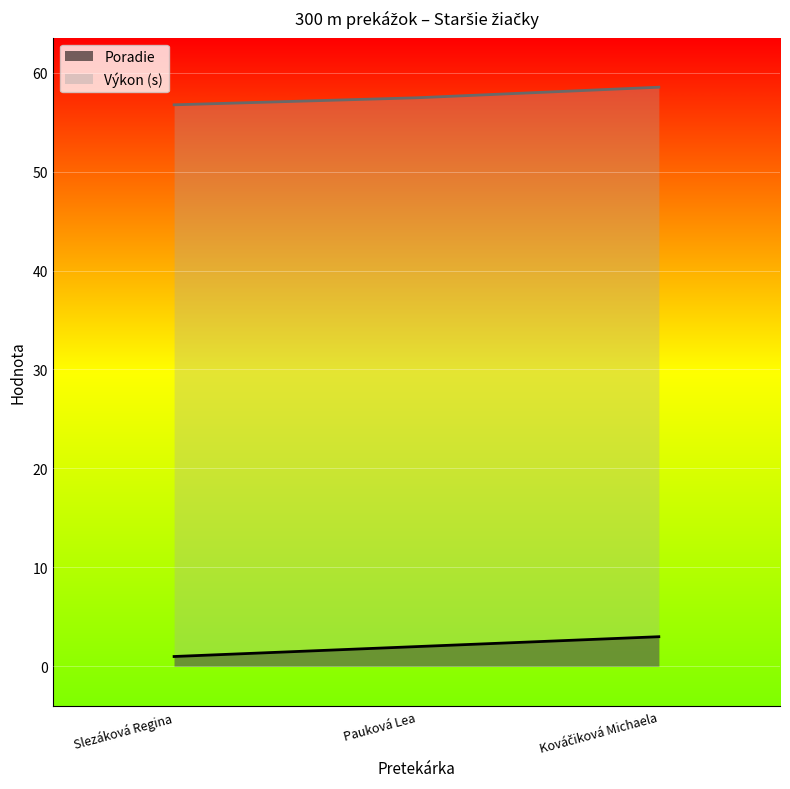

At which label does Poradie first exceed 2?

Kováčiková Michaela